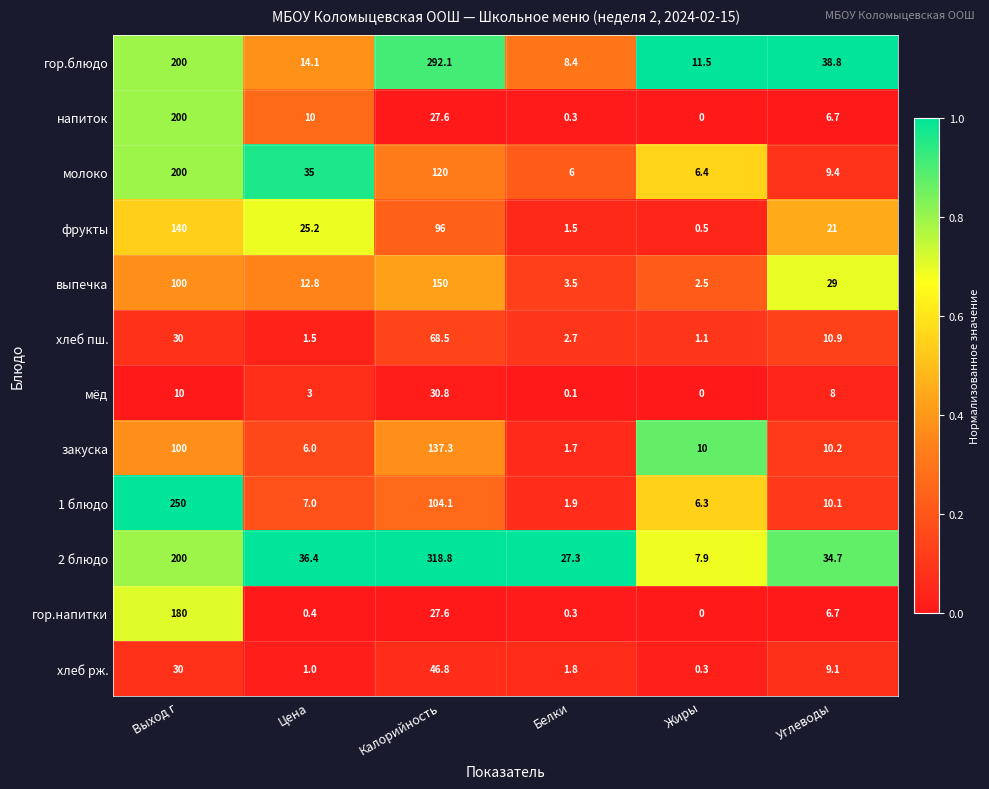

How many data points in гор.блюдо are above 38?

3